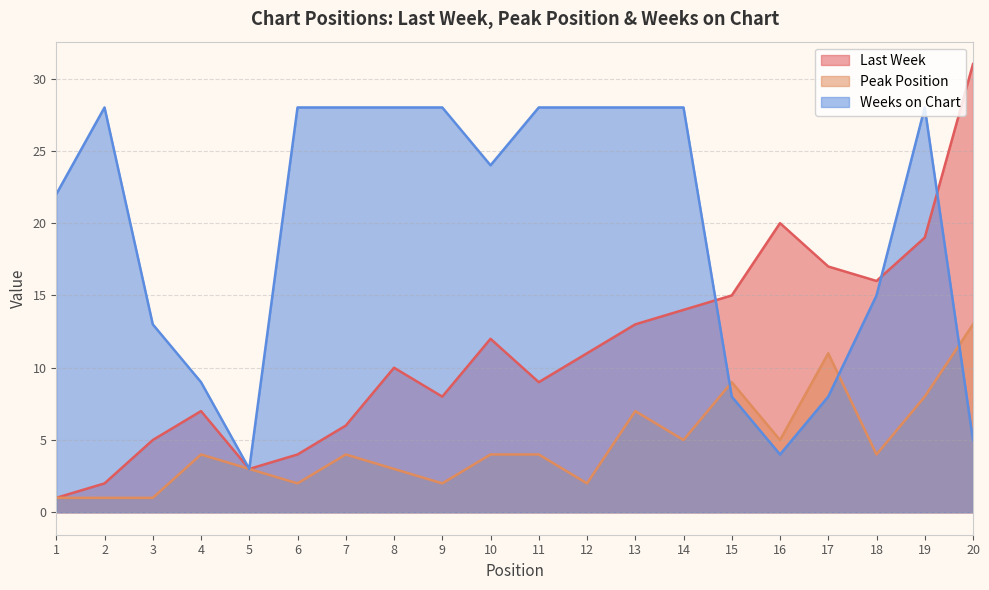

Which series has the largest total across all categories?

Weeks on Chart